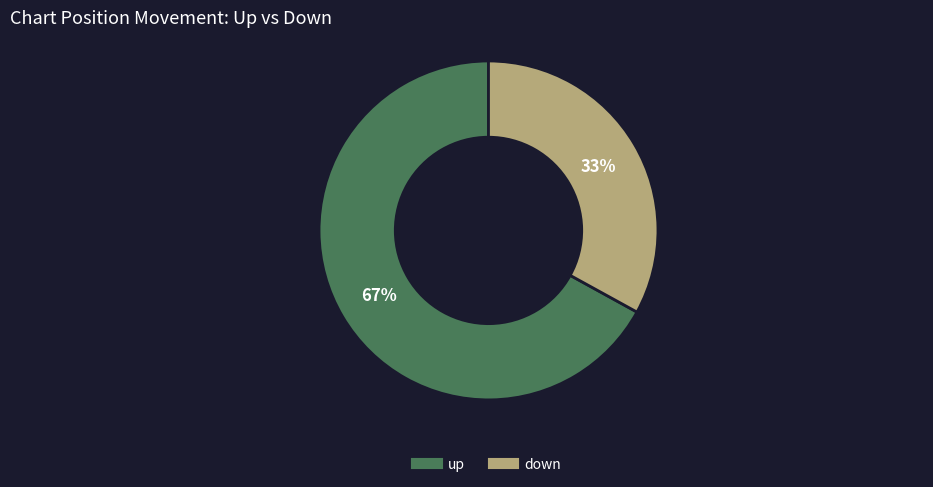

The down slice represents 33% of the pie. True or false?

True